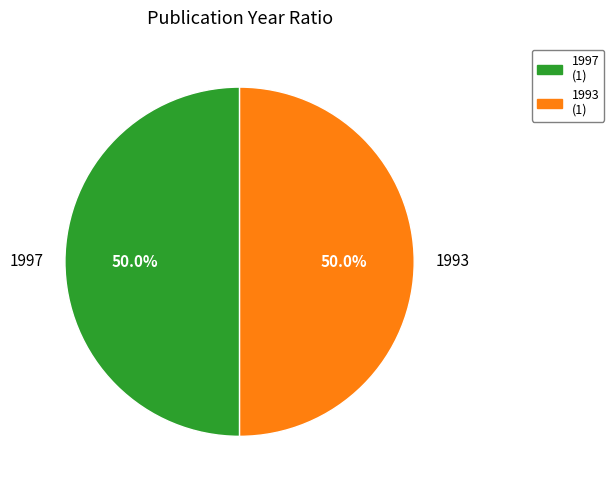

What portion of the pie excludes 1993?

50.1%